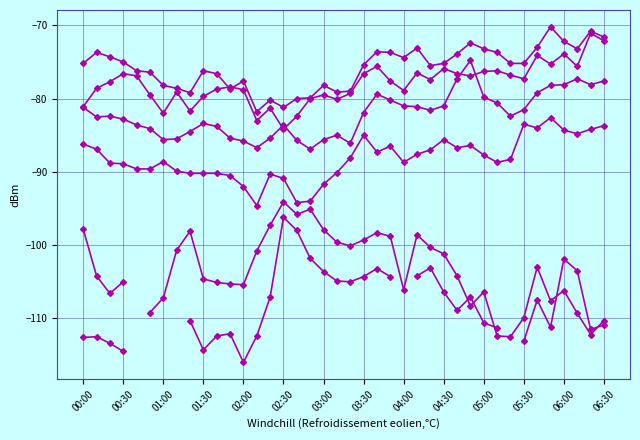

List the labels in order of 0.415 value, largest first.

05:50, 06:20, 06:30, 06:00, 04:50, 05:40, 04:10, 05:00, 06:10, 03:40, 00:10, 03:50, 05:10, 04:40, 00:20, 04:00, 00:30, 00:00, 04:30, 05:20, 05:30, 03:30, 04:20, 00:40, 01:30, 00:50, 01:40, 02:00, 01:00, 03:00, 01:10, 01:50, 03:20, 03:10, 01:20, 02:50, 02:40, 02:20, 02:30, 02:10